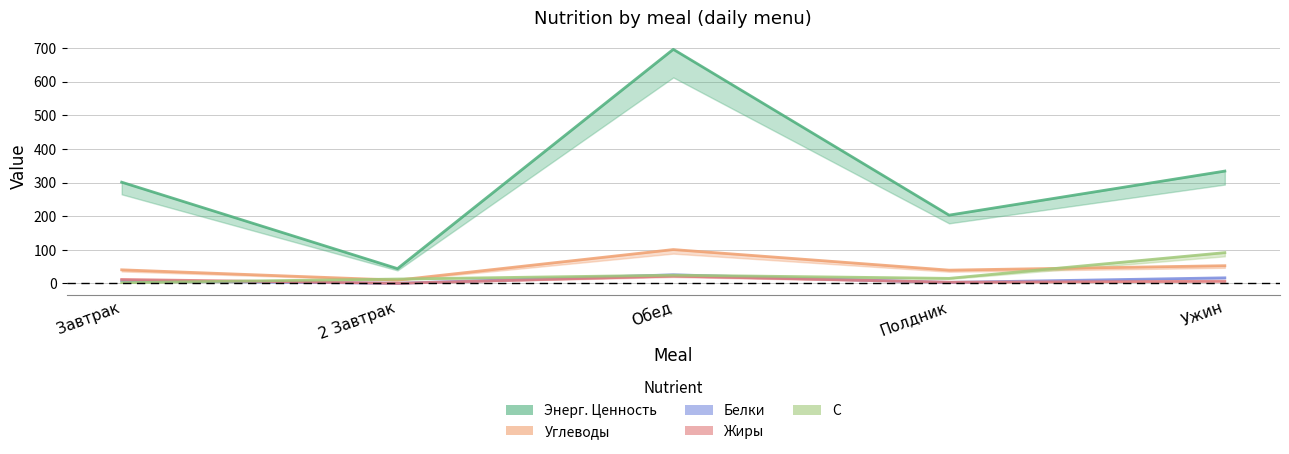

True or false: Углеводы and Энерг. Ценность intersect in this chart.

False